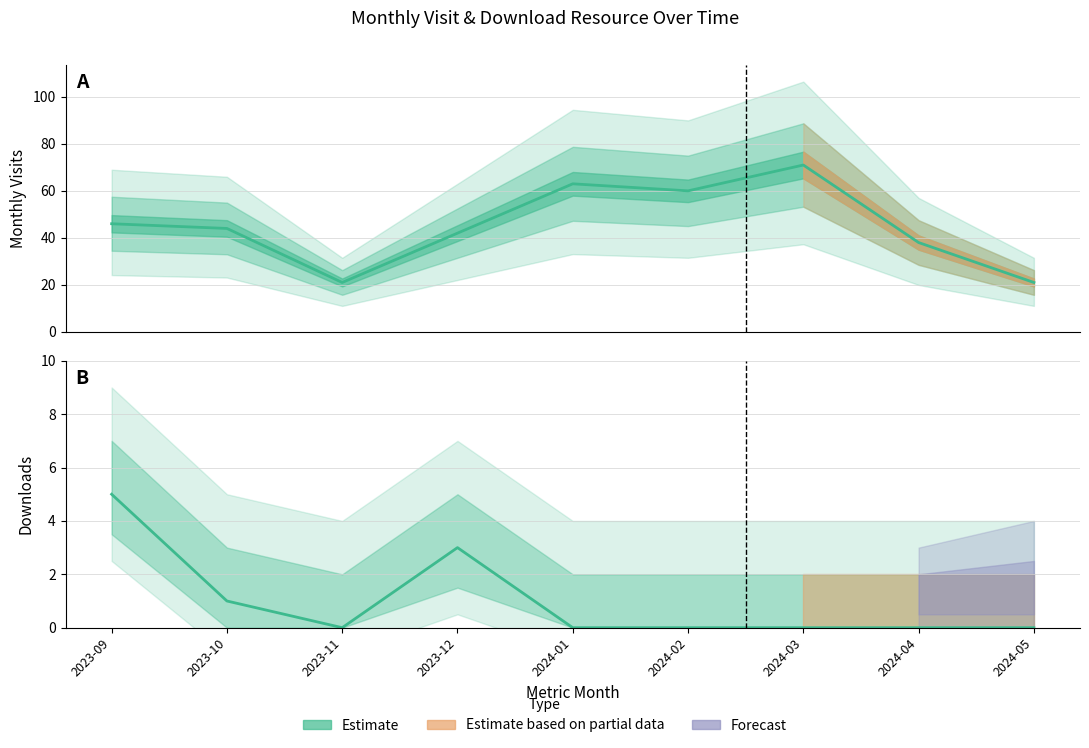

Does the chart have visible grid lines?

Yes